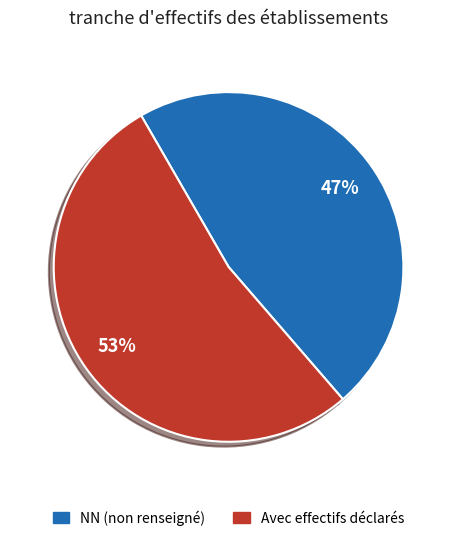

To the nearest percent, what is the difference between the largest and smallest slice percentages?

6%